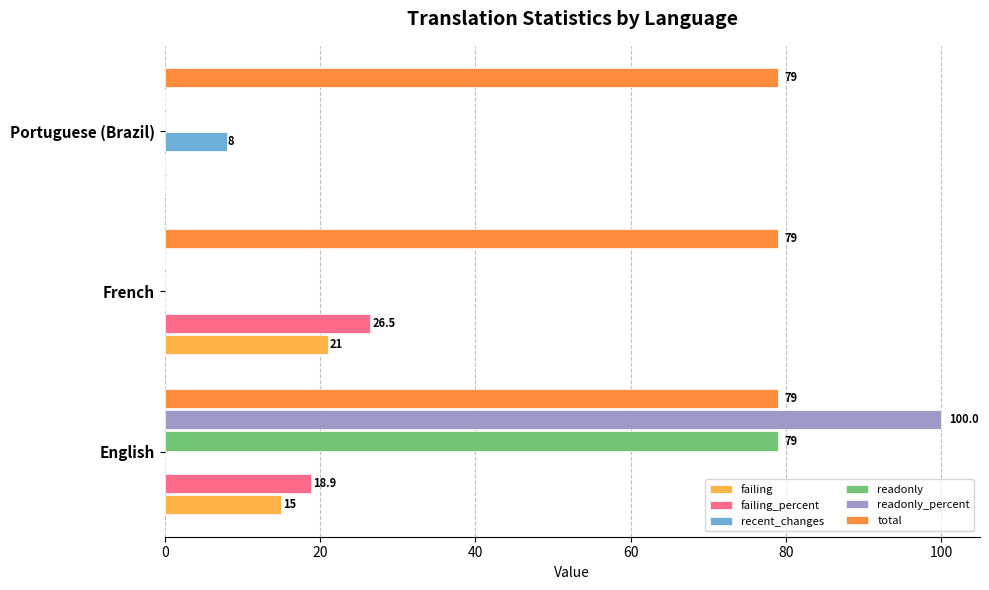

What is the difference between the maximum and minimum values in the failing_percent series?

26.5